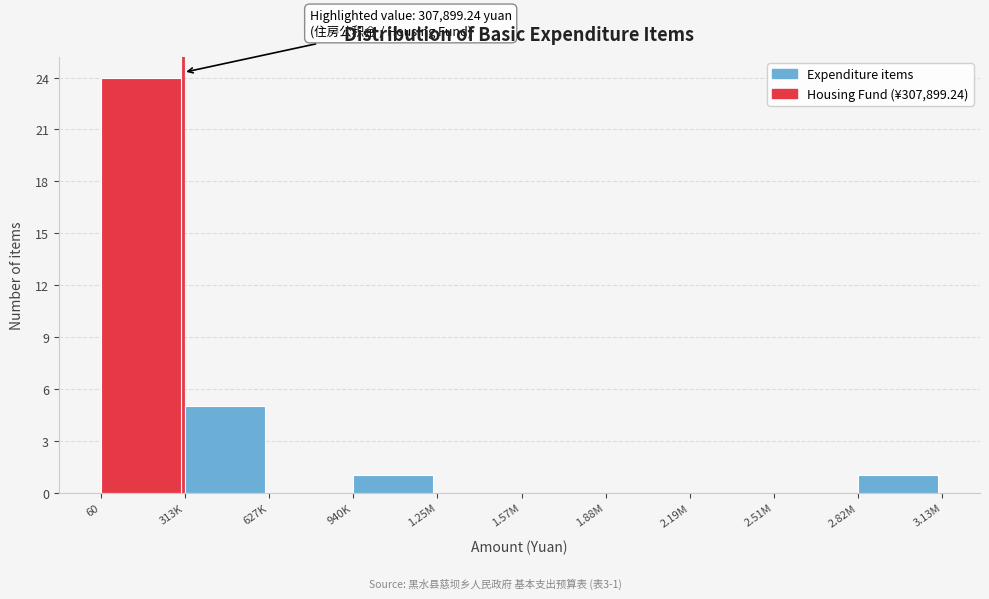

Reading left to right, transcribe all the data shown in this chart.

60=24	313K=5	627K=0	940K=1	1.25M=0	1.57M=0	1.88M=0	2.19M=0	2.51M=0	2.82M=1